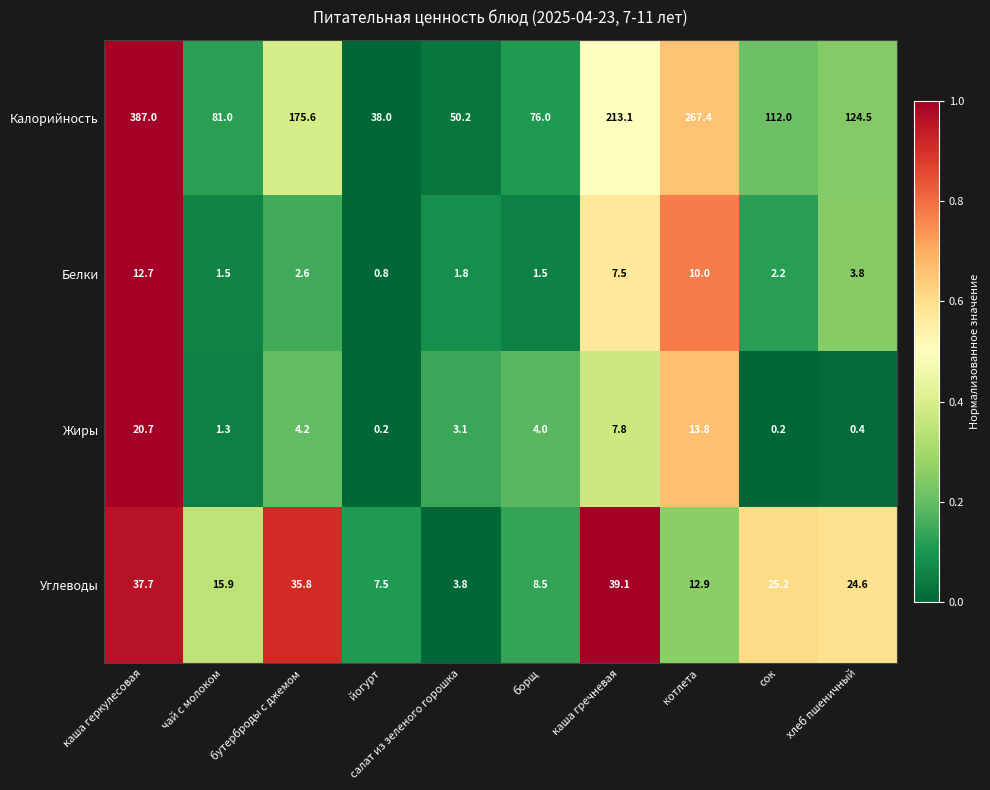

What is the maximum value shown in the chart?

387.0